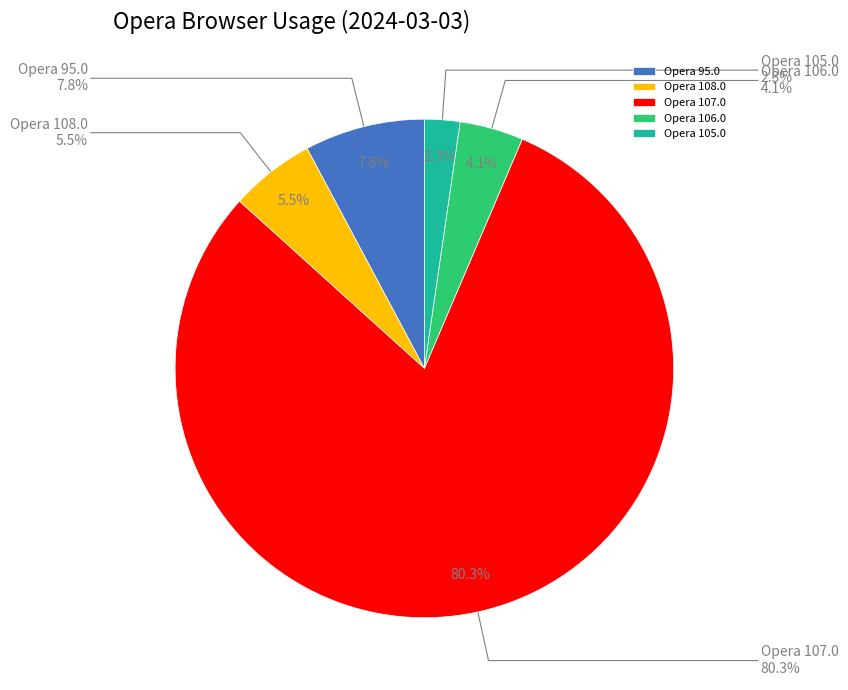

To the nearest percent, what portion does Opera 95.0 represent?

8%